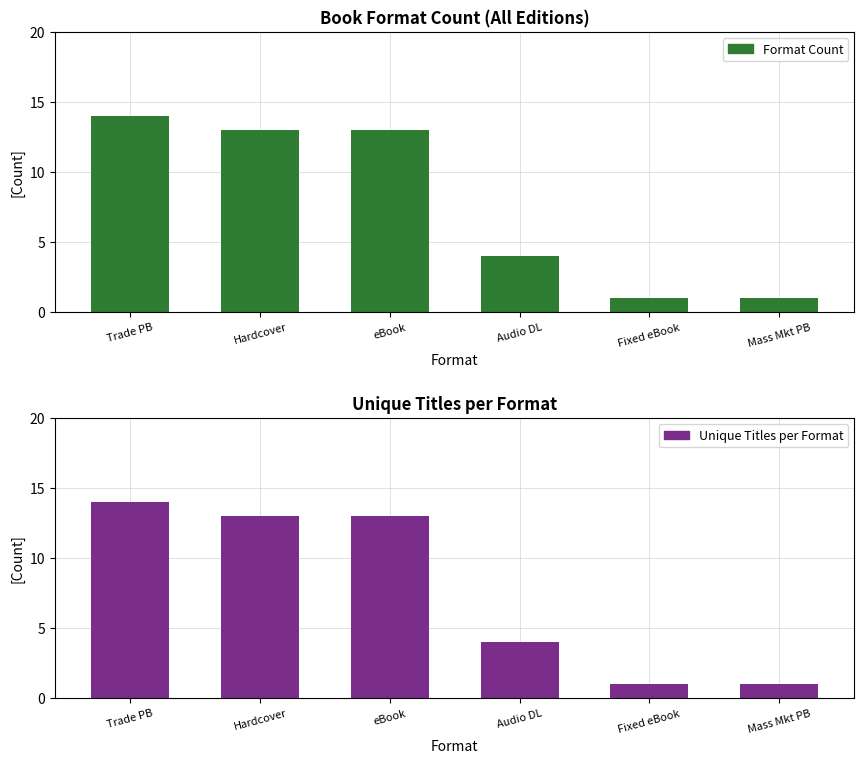

List the series in order of their peak value, lowest first.

Format Count, Unique Titles per Format